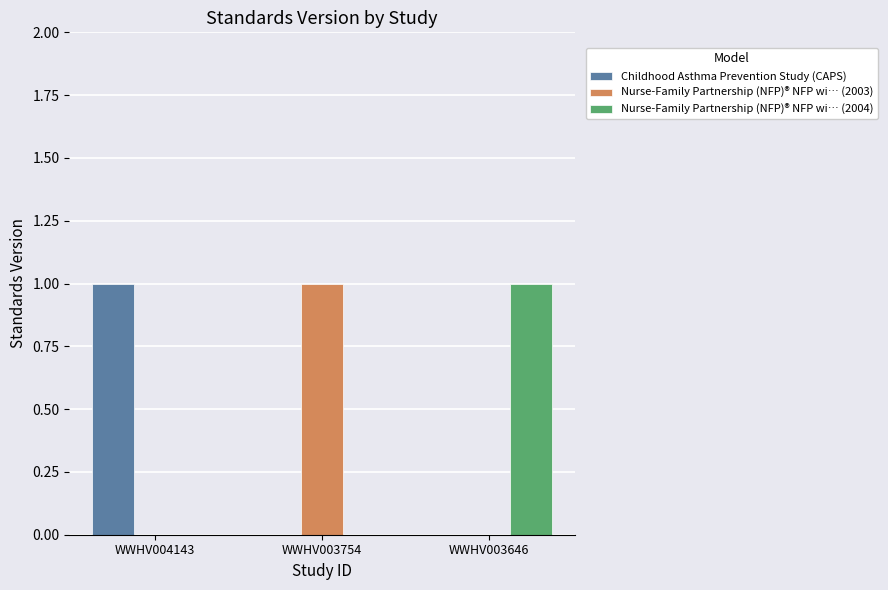

How many distinct data groups are displayed?

3